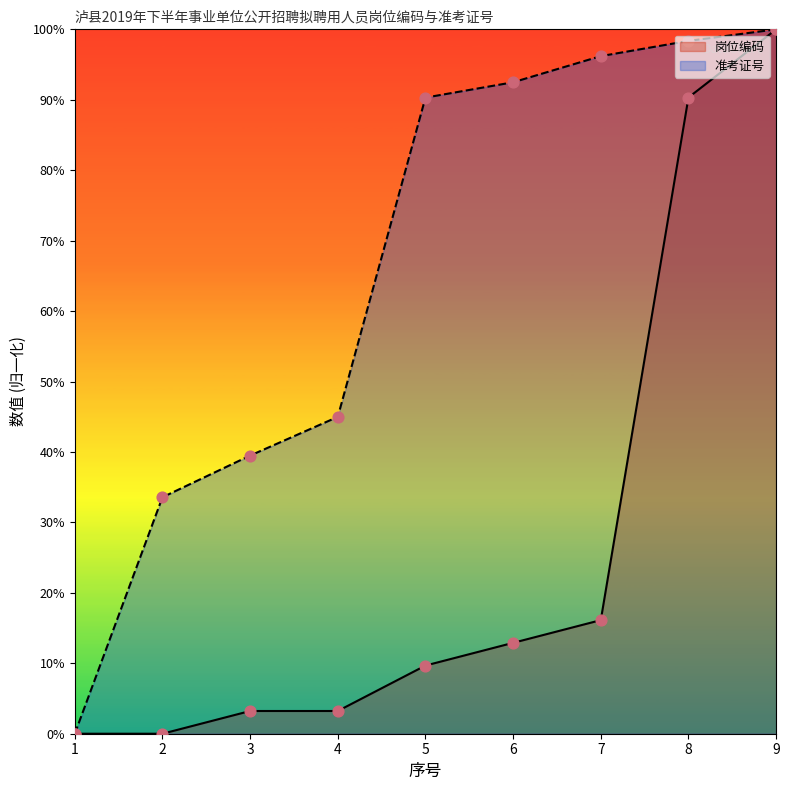

What is the total value across all series at 3?

0.4